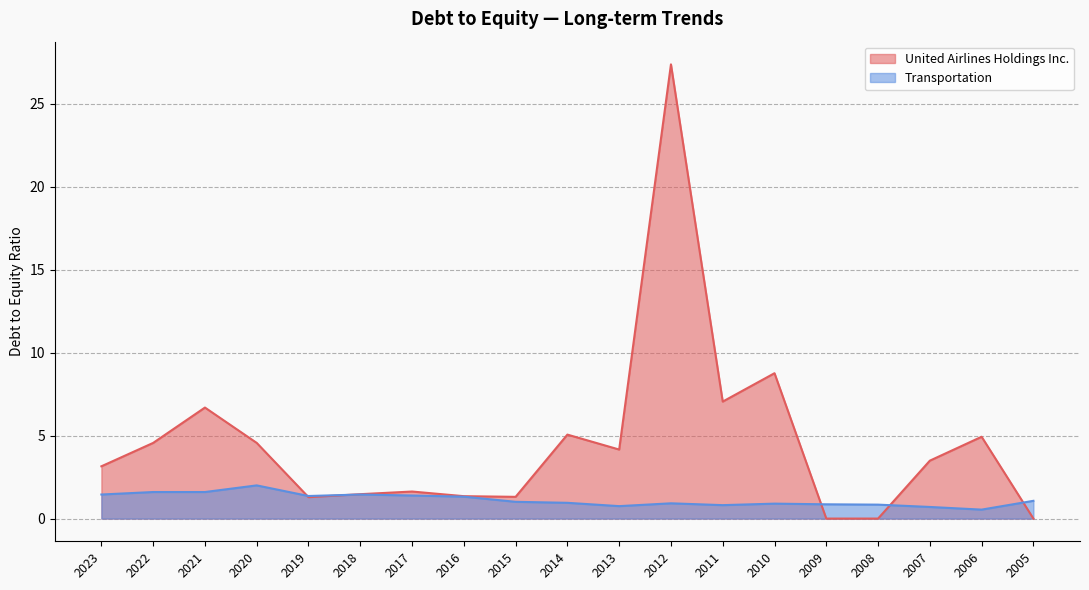

Rank the series by their maximum value, from lowest to highest.

Transportation, United Airlines Holdings Inc.